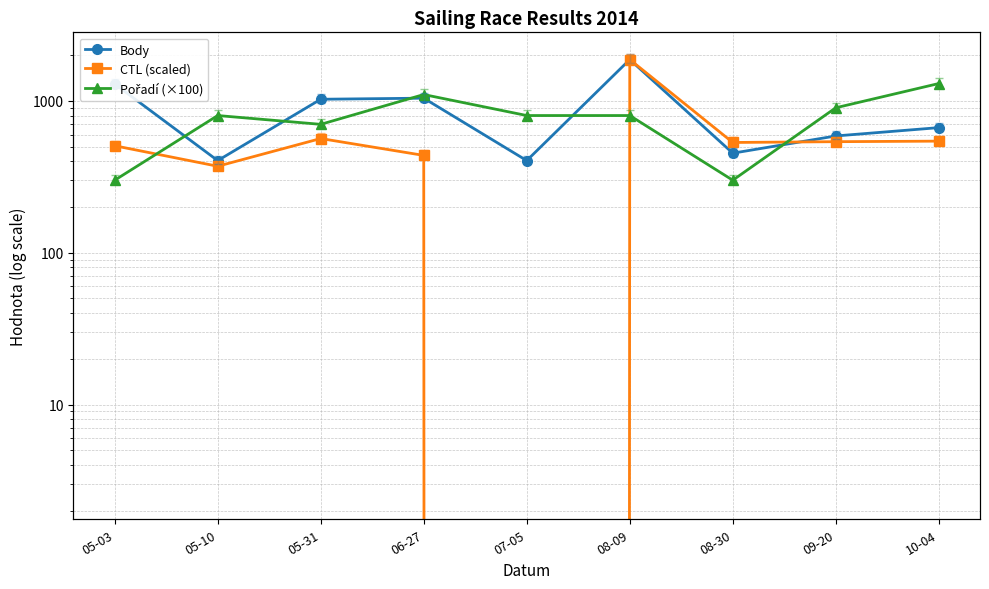

What are all the series names shown in the legend?

Body, CTL (scaled), Pořadí (×100)